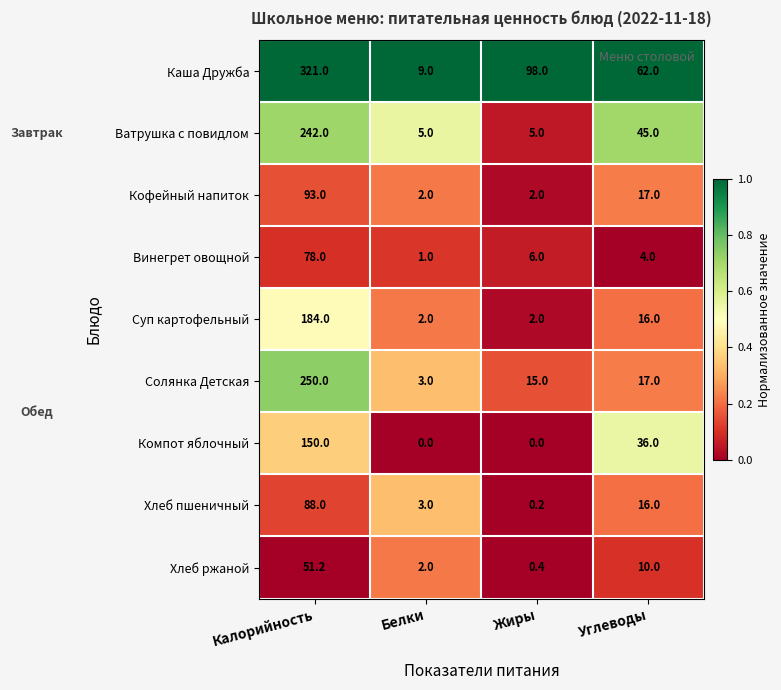

What is the maximum value shown in the chart?

321.0